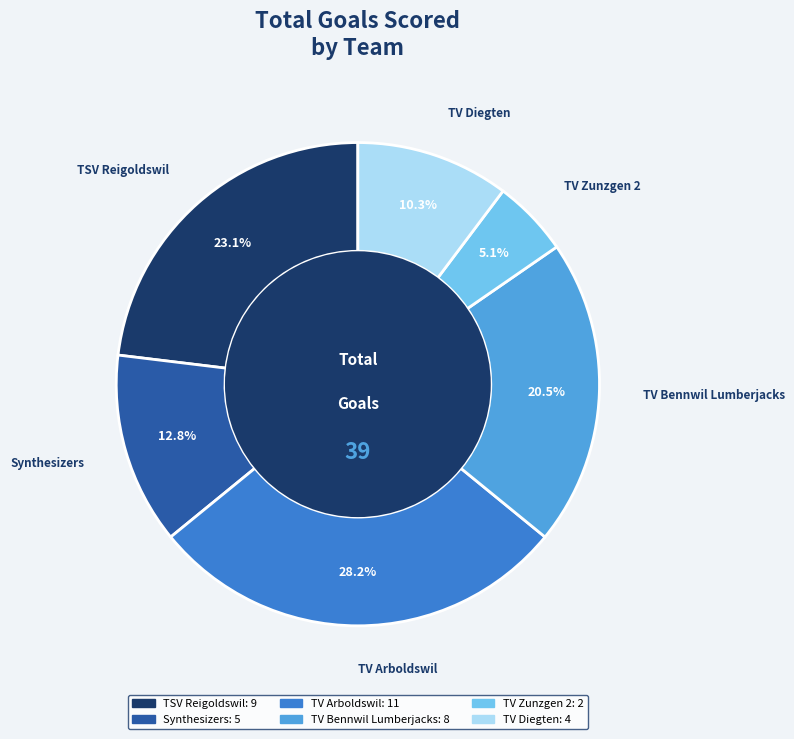

Combined, do TV Bennwil Lumberjacks and TV Zunzgen 2 account for over 50%?

No